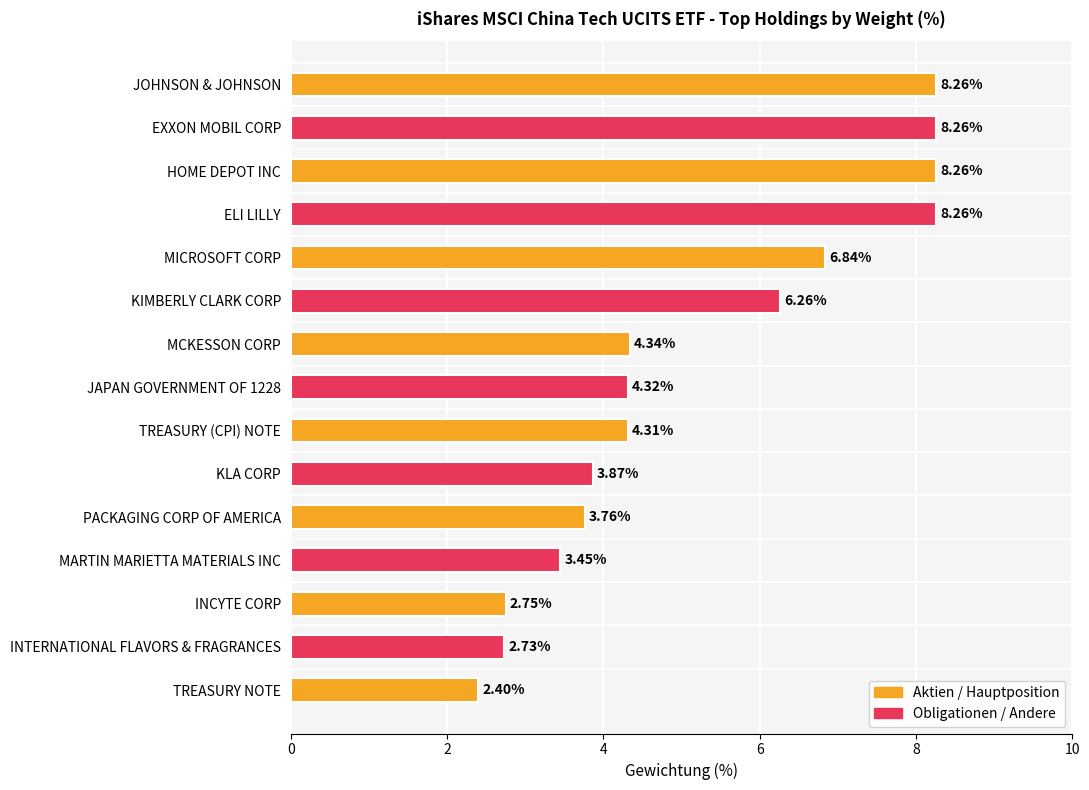

At which label is the value closest to 5?

MCKESSON CORP